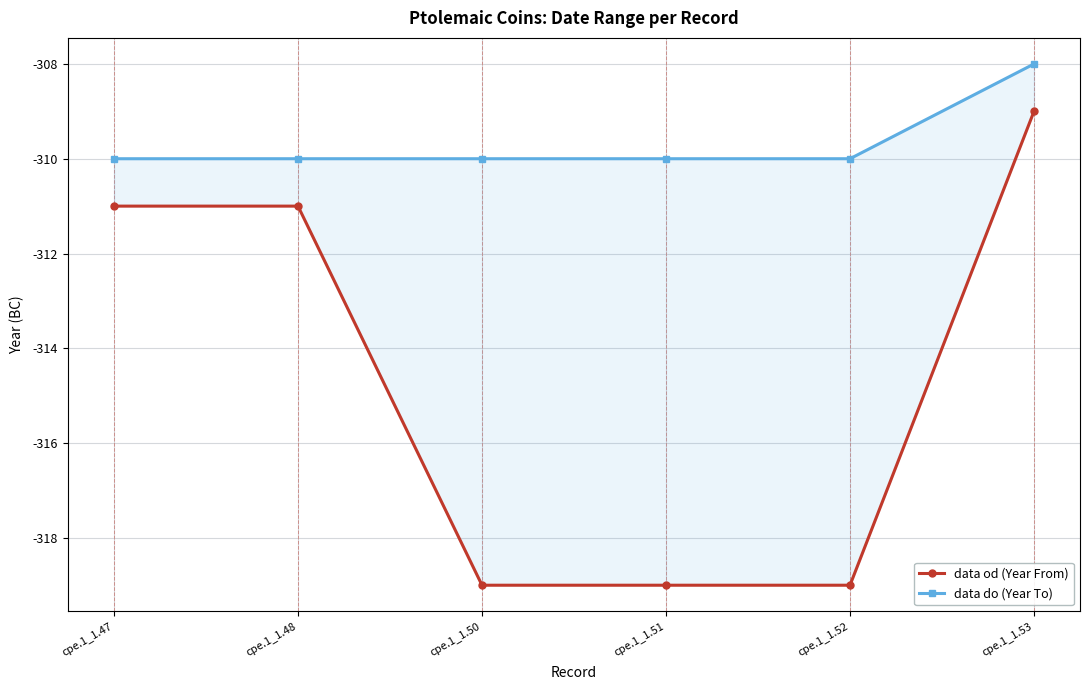

How many lines are shown in the chart?

2